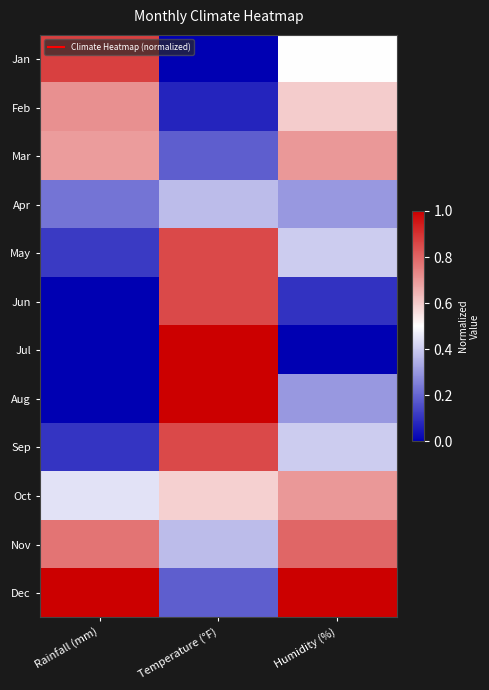

At how many categories does at least one series exceed 0?

3